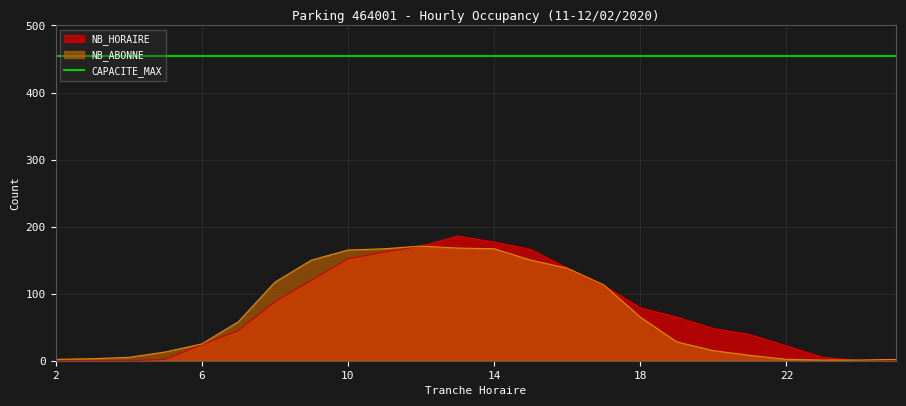

What is the sum of the NB_HORAIRE values at 4 and 13?

186